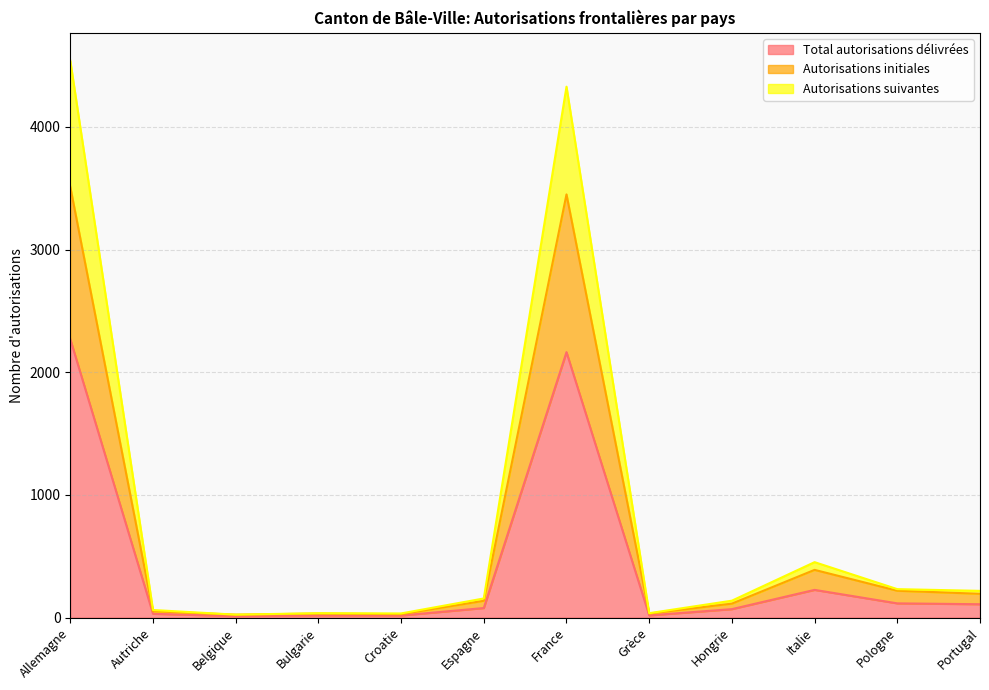

Between Hongrie and Portugal, which series saw the biggest shift?

Autorisations initiales